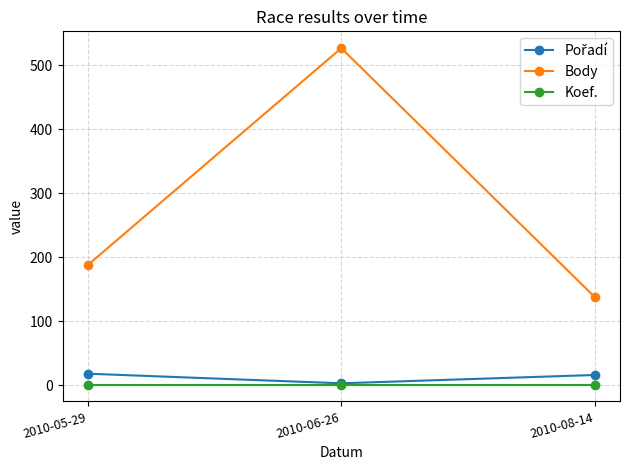

What is the label of the 3rd point from the left?

2010-08-14